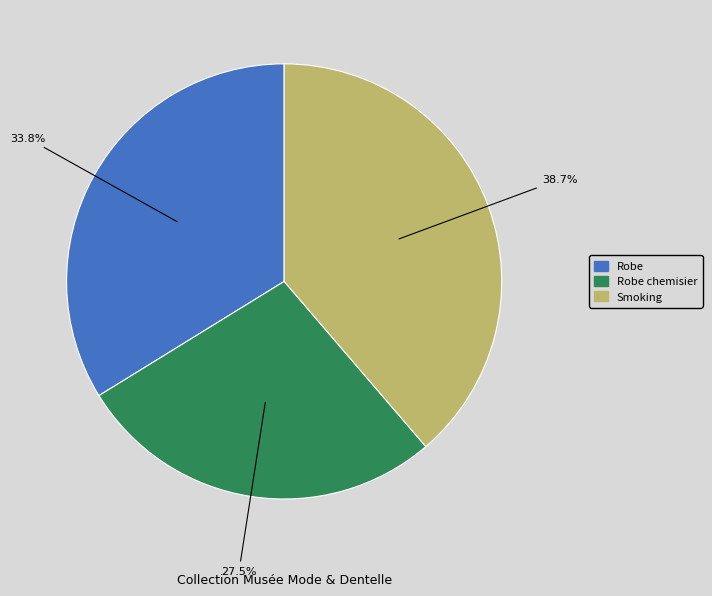

Is there a majority slice in this chart?

No